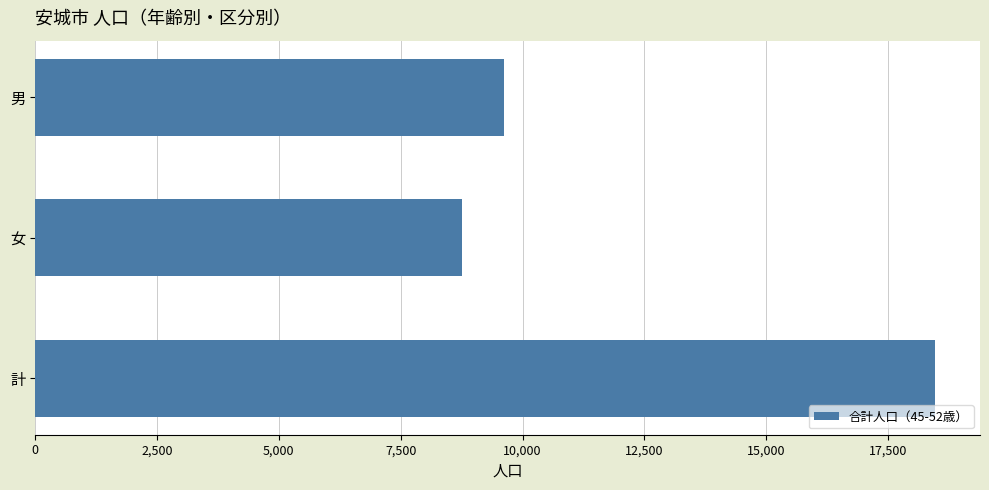

At which category does the chart reach its peak across all series?

計